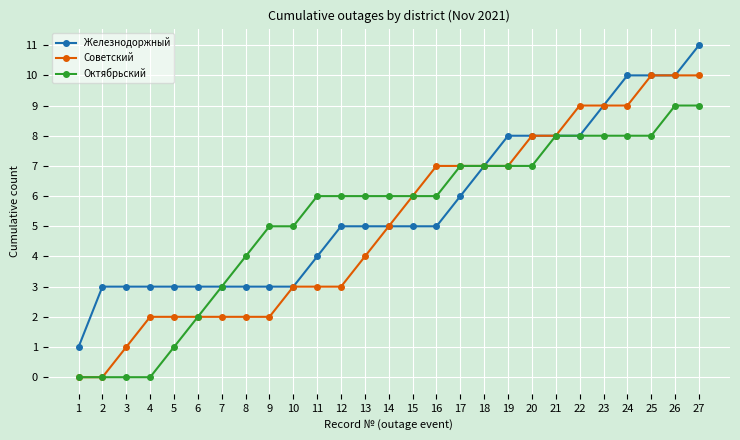

Reading left to right, list all the values displayed in this chart.

Железнодоржный: 1	3	3	3	3	3	3	3	3	3	4	5	5	5	5	5	6	7	8	8	8	8	9	10	10	10	11
Советский: 0	0	1	2	2	2	2	2	2	3	3	3	4	5	6	7	7	7	7	8	8	9	9	9	10	10	10
Октябрьский: 0	0	0	0	1	2	3	4	5	5	6	6	6	6	6	6	7	7	7	7	8	8	8	8	8	9	9